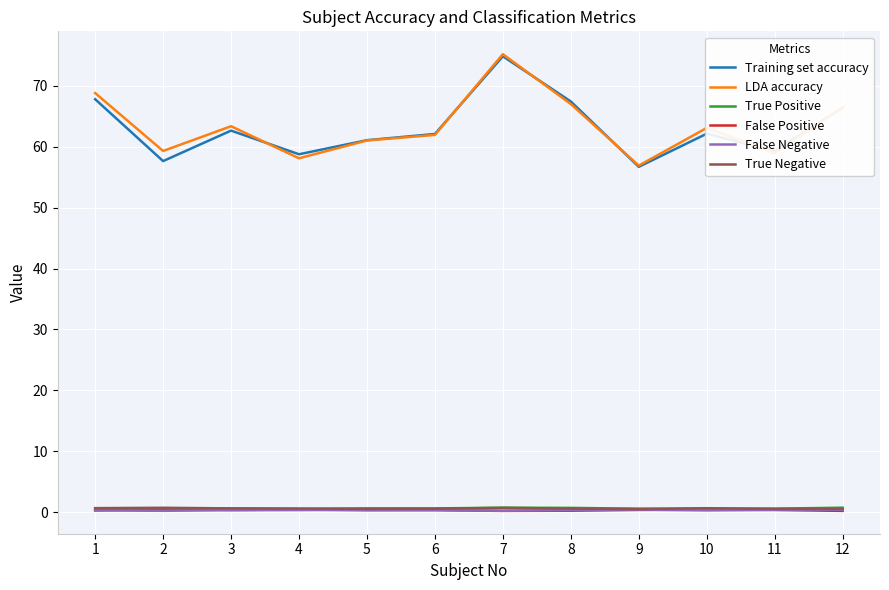

At which label does Training set accuracy first exceed 62?

1